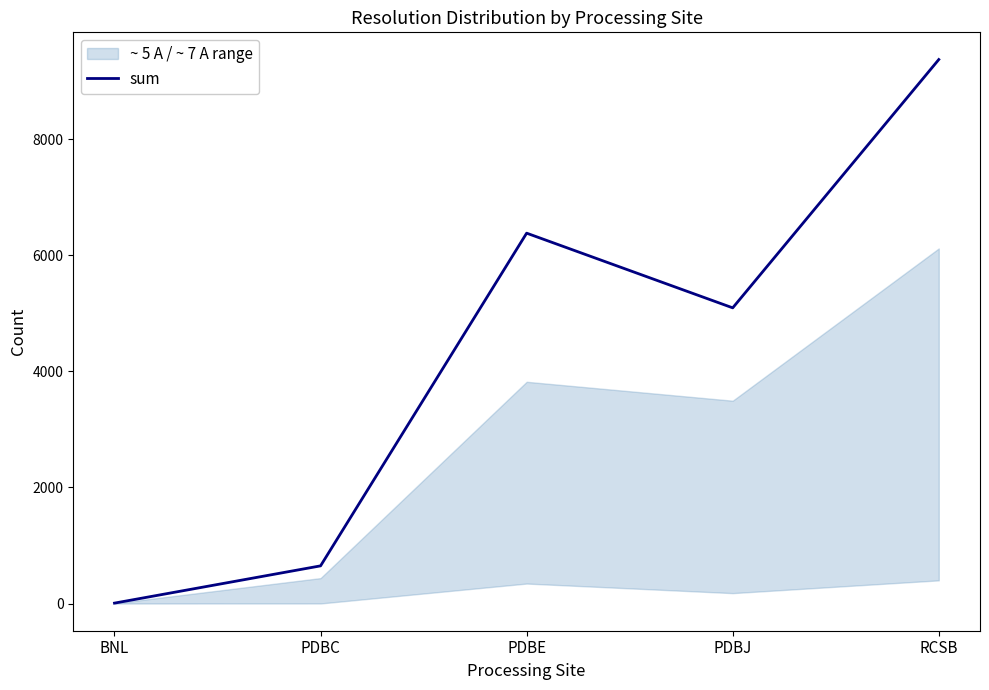

Read the value at PDBC.

649